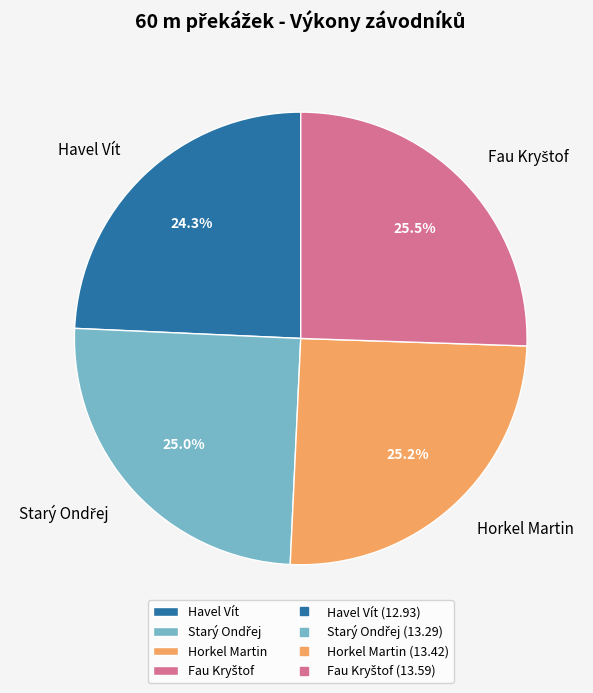

Count the number of slices in the pie.

4